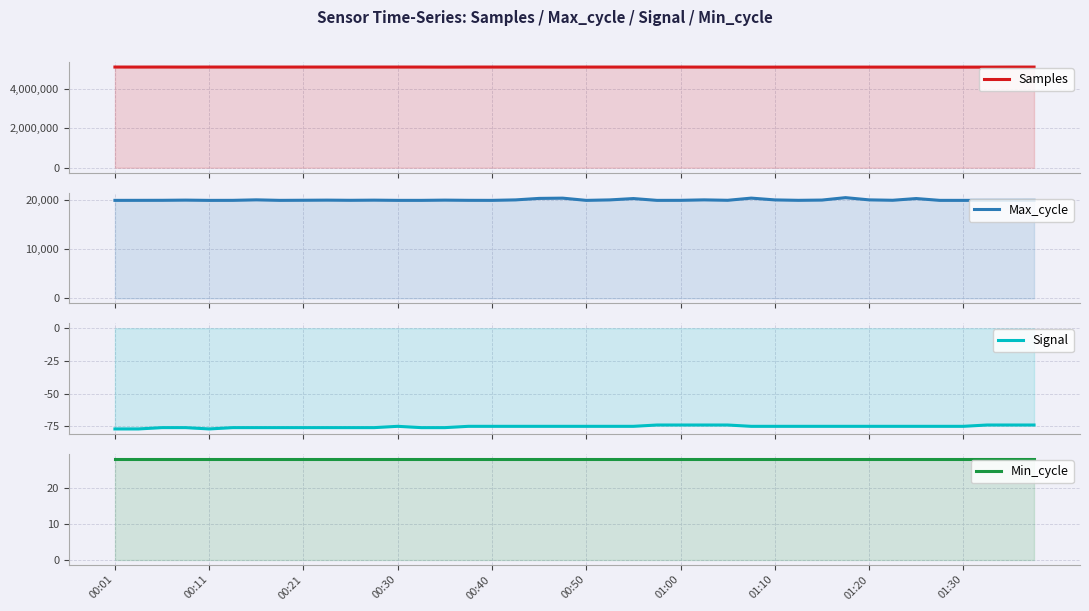

At which category does the chart reach its minimum across all series?

00:01